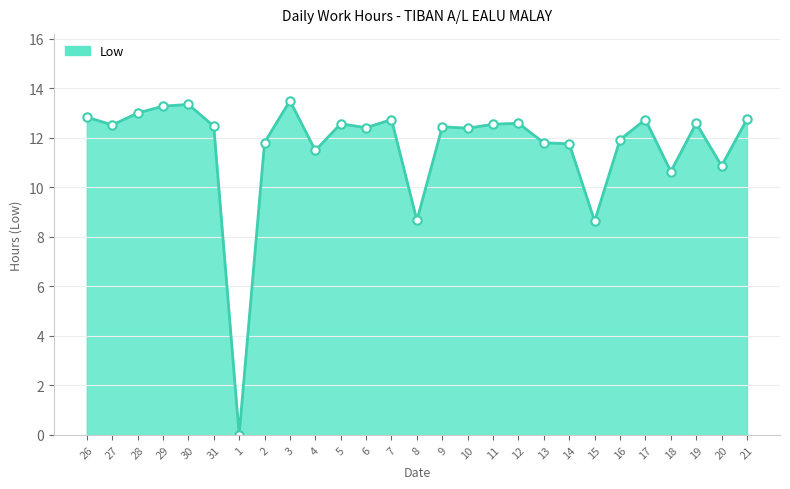

Does the chart have visible grid lines?

Yes